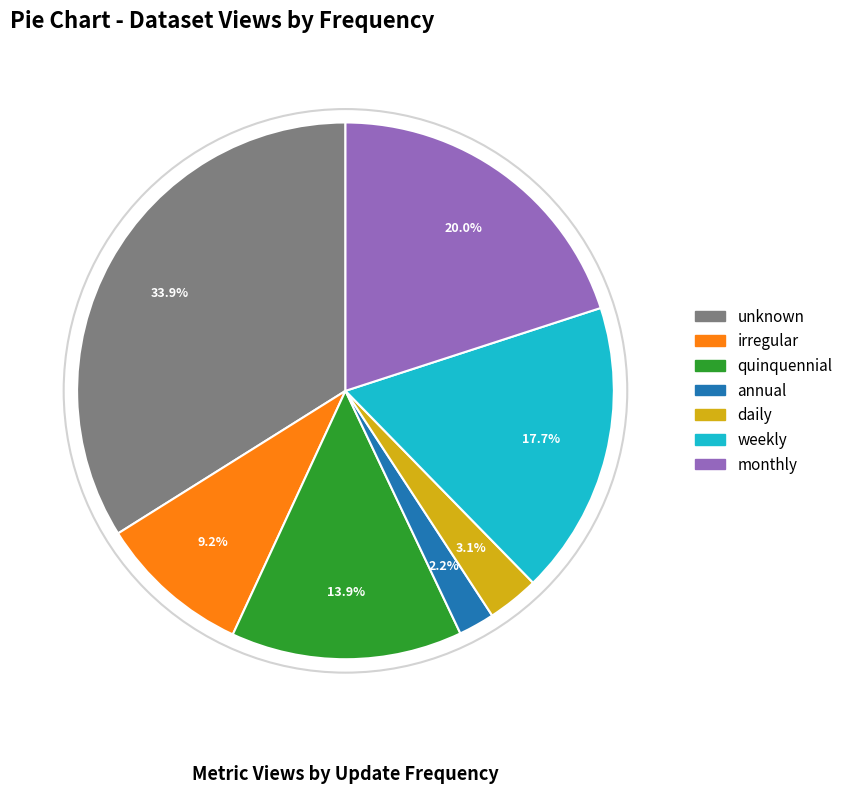

Does any single category account for the majority?

No